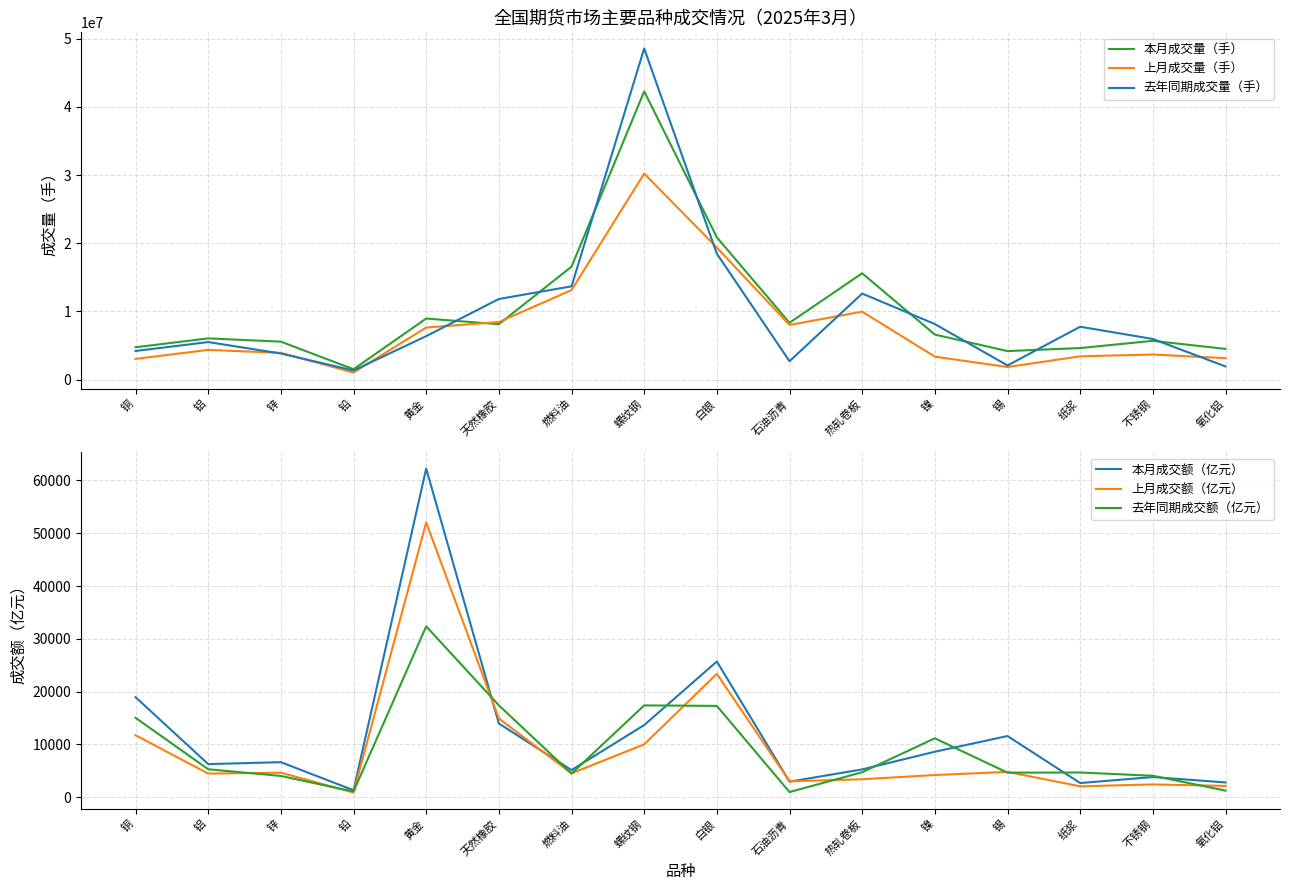

True or false: 本月成交额（亿元） and 本月成交量（手） intersect in this chart.

False